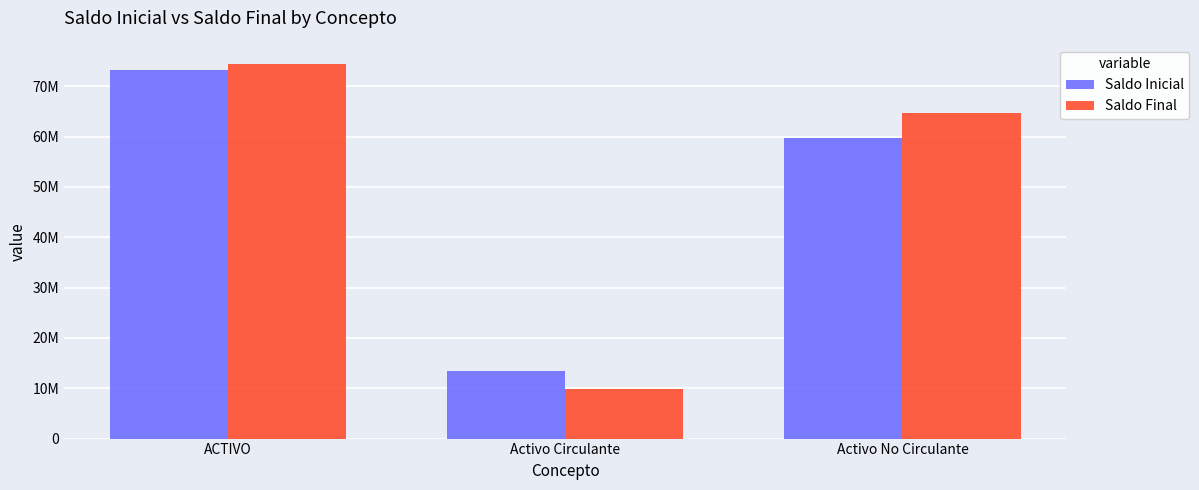

Which series has the largest range (max minus min)?

Saldo Final